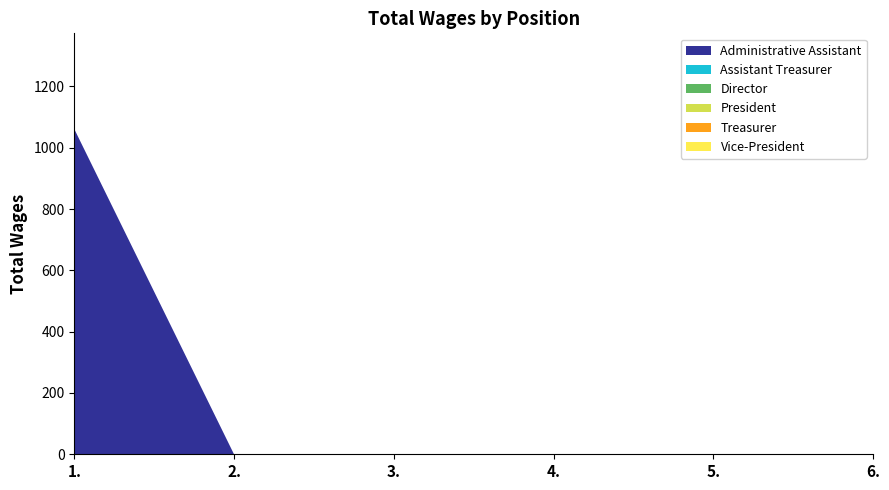

Reading left to right, transcribe all the data shown in this chart.

Administrative Assistant: 1.=1061	2.=0	3.=0	4.=0	5.=0	6.=0
Assistant Treasurer: 1.=0	2.=0	3.=0	4.=0	5.=0	6.=0
Director: 1.=0	2.=0	3.=0	4.=0	5.=0	6.=0
President: 1.=0	2.=0	3.=0	4.=0	5.=0	6.=0
Treasurer: 1.=0	2.=0	3.=0	4.=0	5.=0	6.=0
Vice-President: 1.=0	2.=0	3.=0	4.=0	5.=0	6.=0